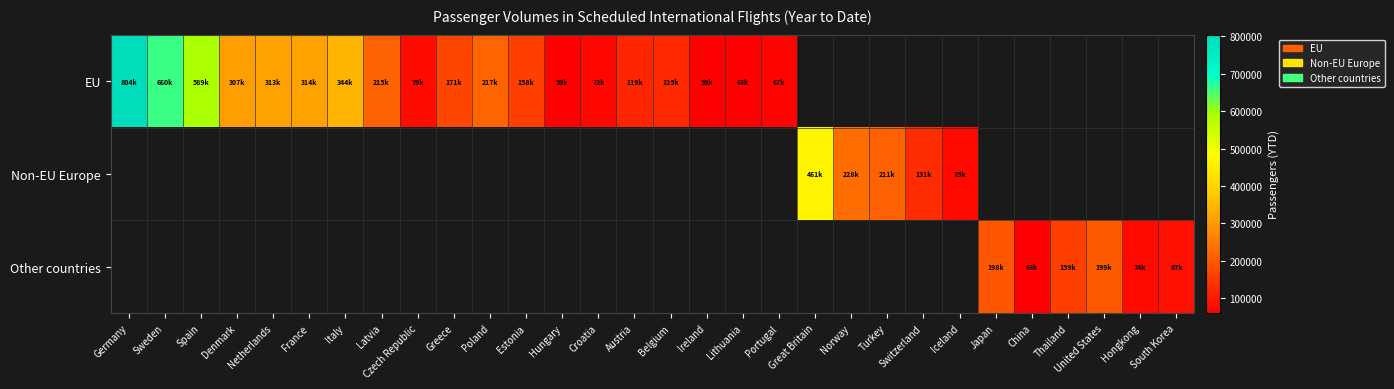

At which label is EU closest to 432002?

Italy